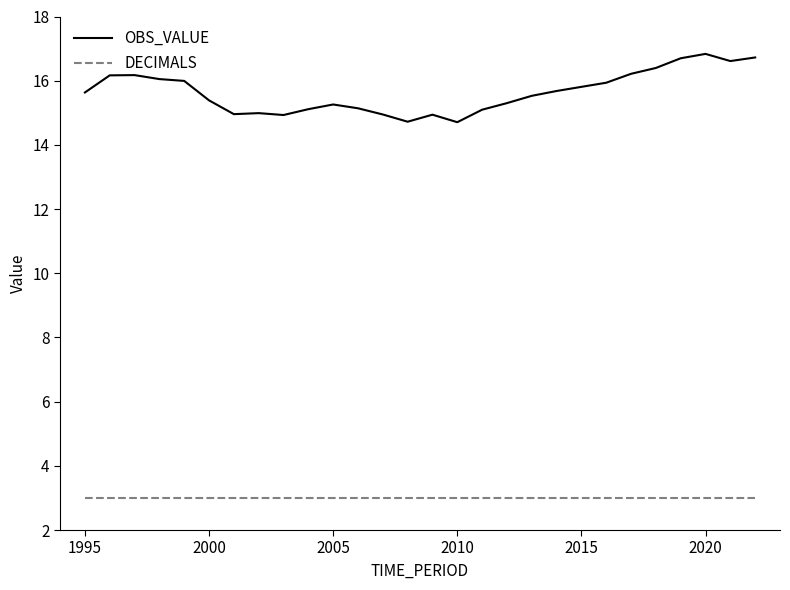

Does the chart have visible grid lines?

No